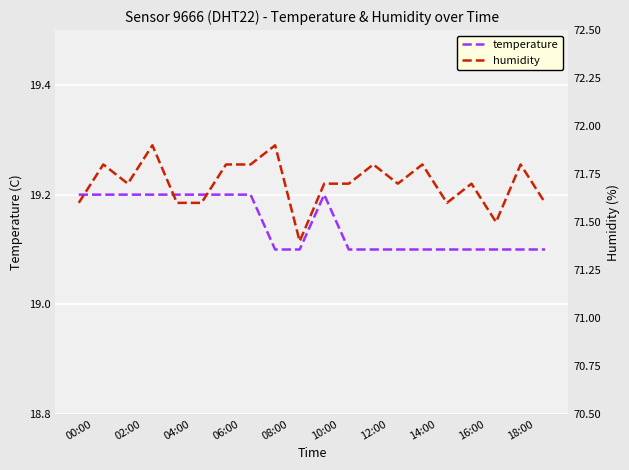

The temperature series shows 19.2 at 10:00. True or false?

True